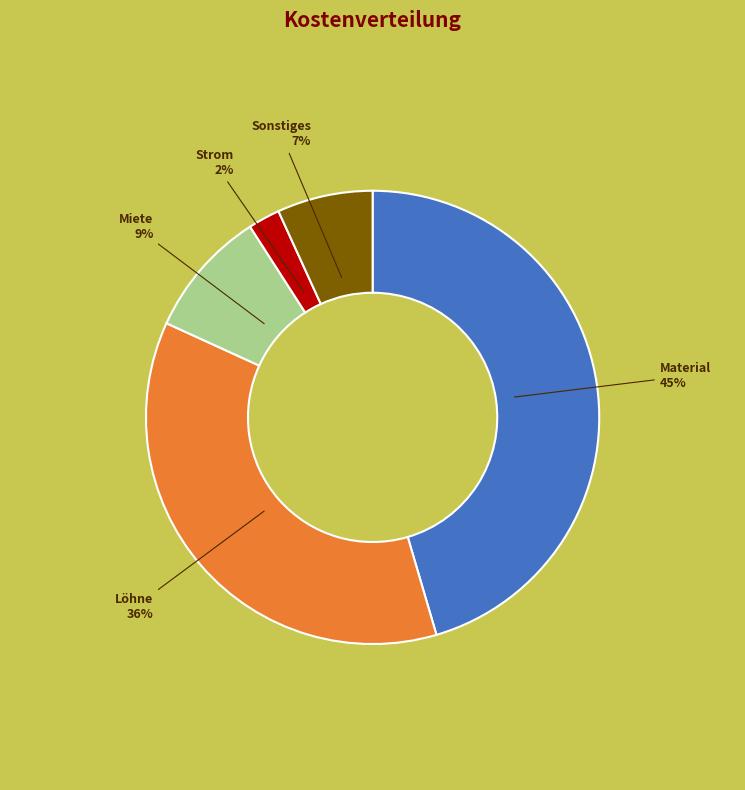

What is the smallest slice in the pie chart?

Strom